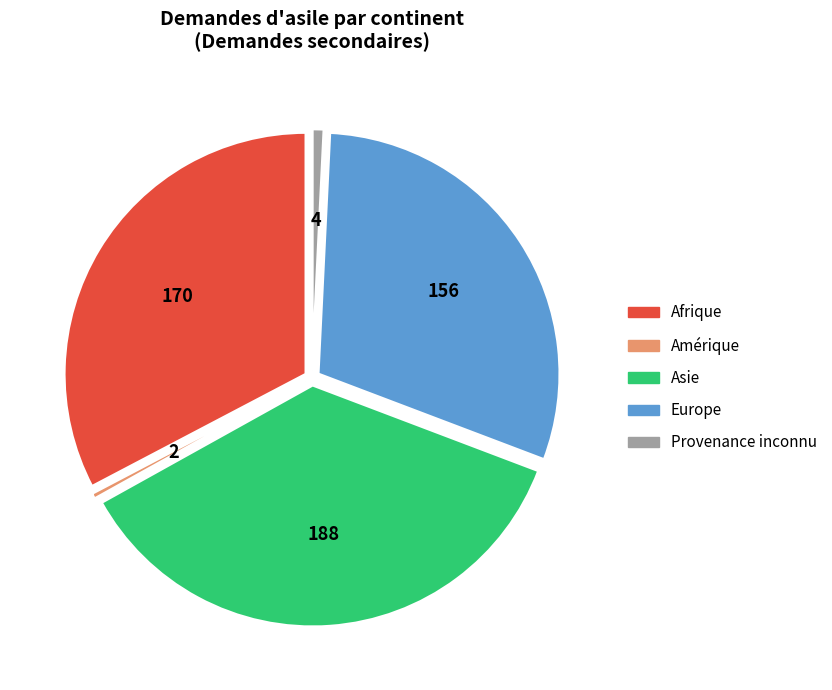

Is there any slice that represents more than half of the pie?

No